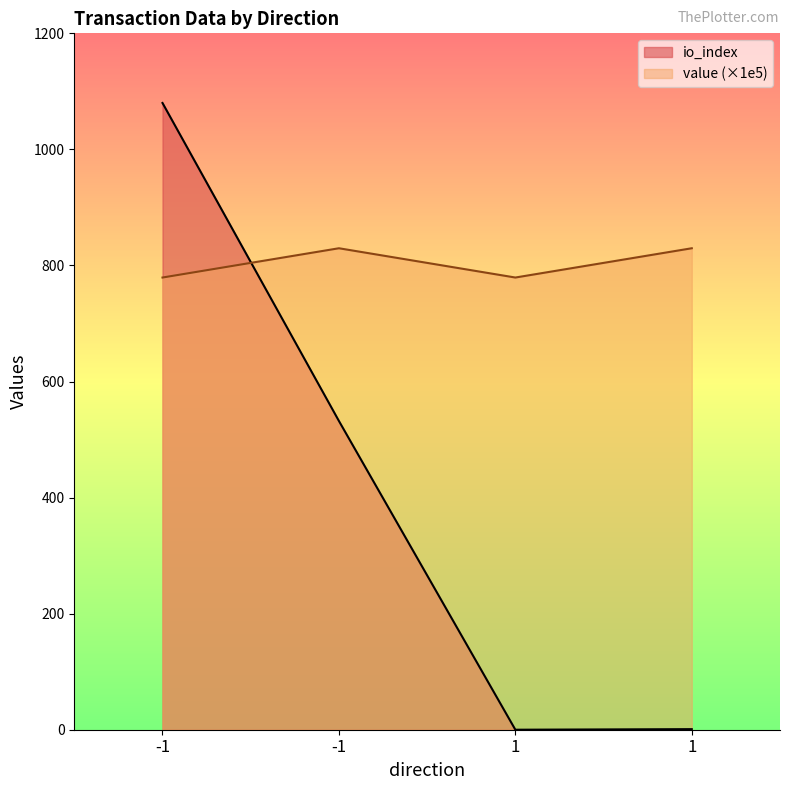

What are all the series names shown in the legend?

io_index, value (×1e5)